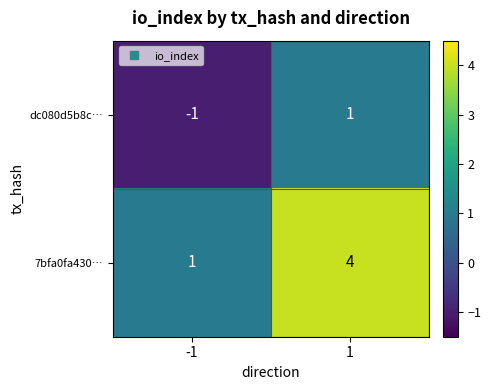

Which series has the largest total across all categories?

7bfa0fa430…